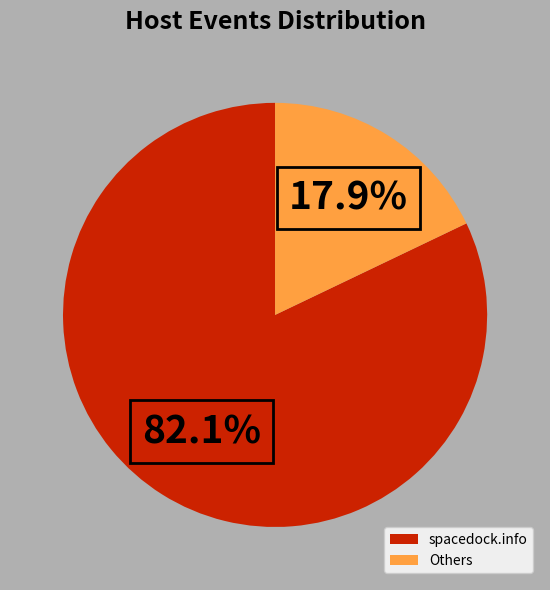

What is the total percentage of spacedock.info and Others?

100.0%